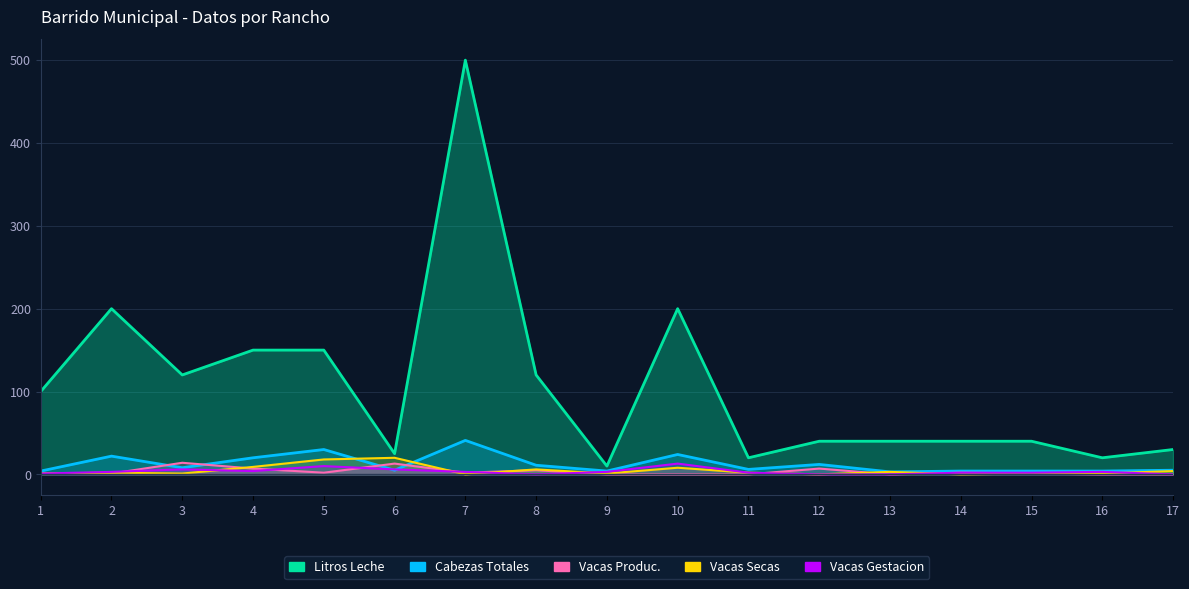

True or false: Vacas Gestacion has more than 1 points higher than both neighbors.

True